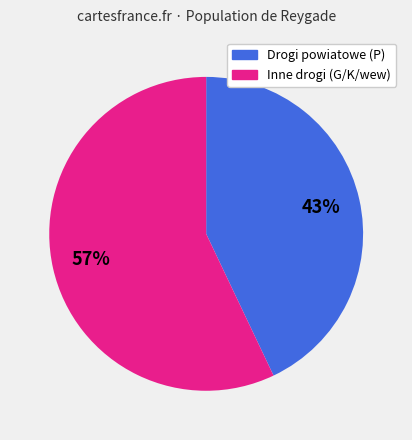

Does any single category account for the majority?

Yes